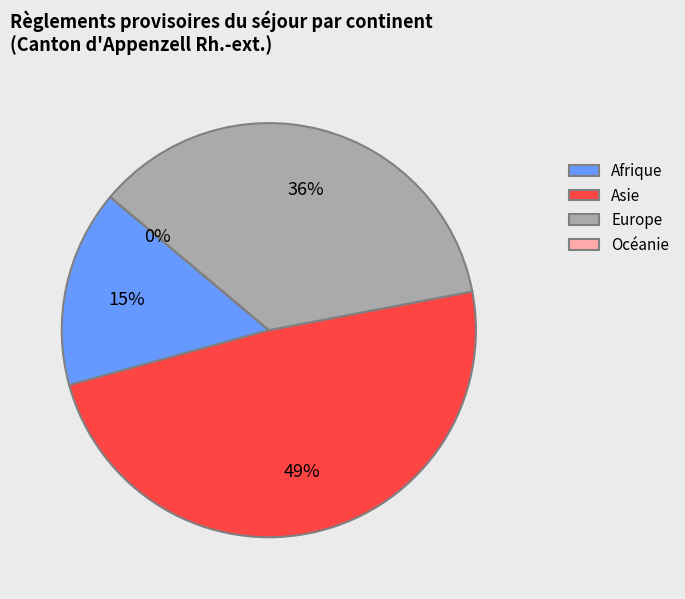

How many slices are in this pie chart?

4